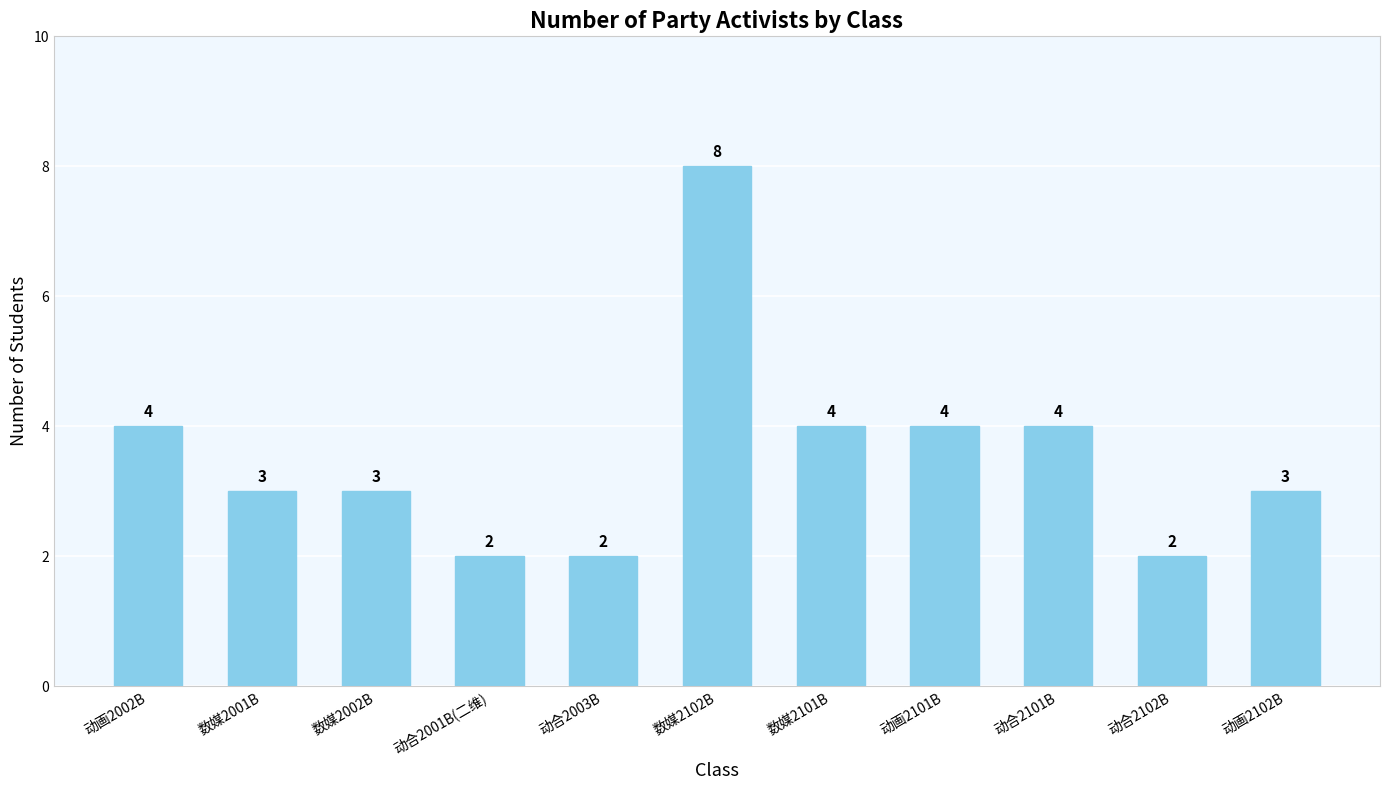

Which has a higher value, 数媒2101B or 数媒2001B?

数媒2101B